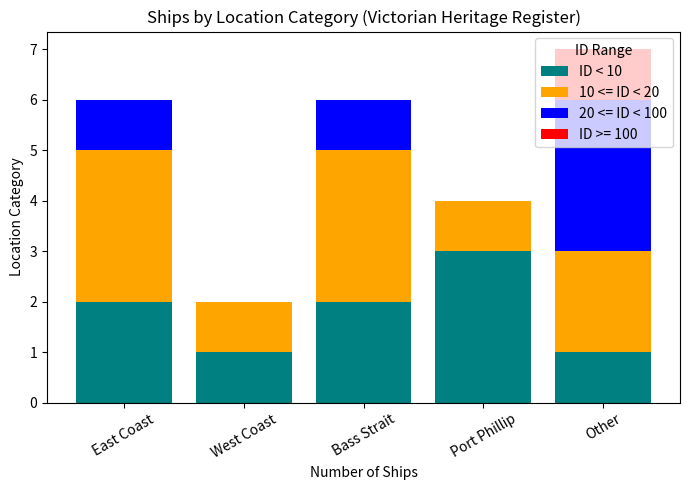

What is the total value across all series at Bass Strait?

6